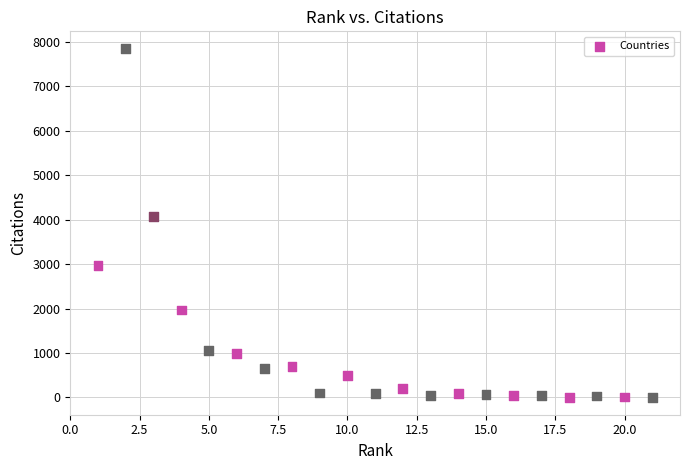

What Y value in the scatter plot is closest to 3924?

4069